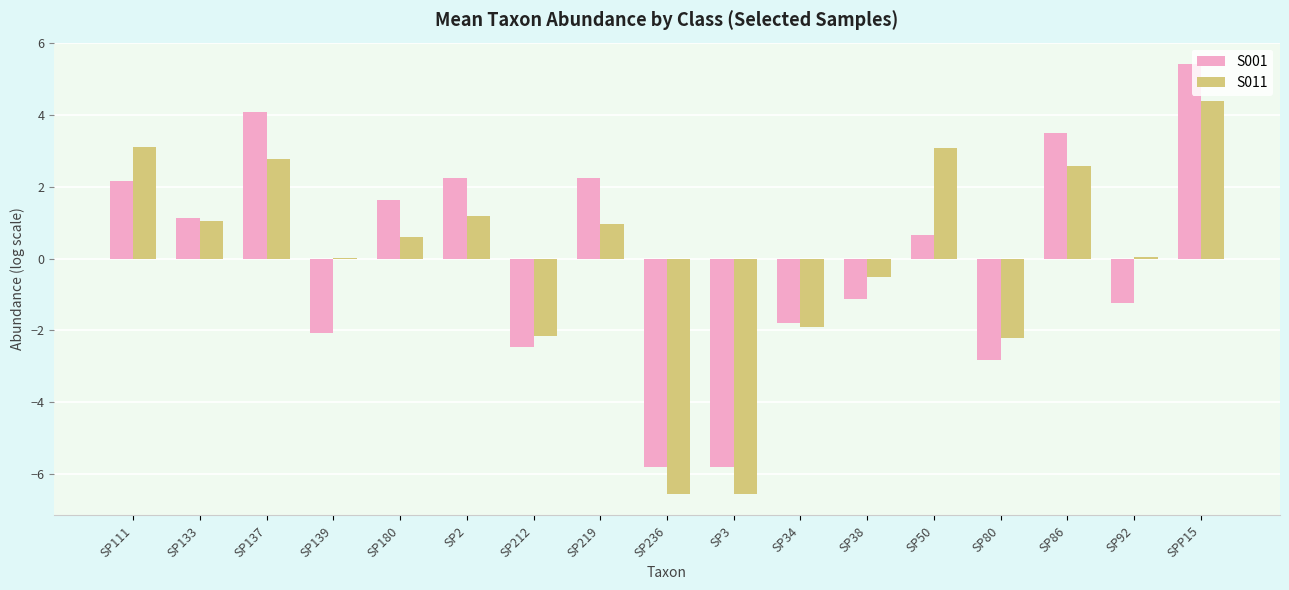

What is the maximum value shown in the chart?

5.4